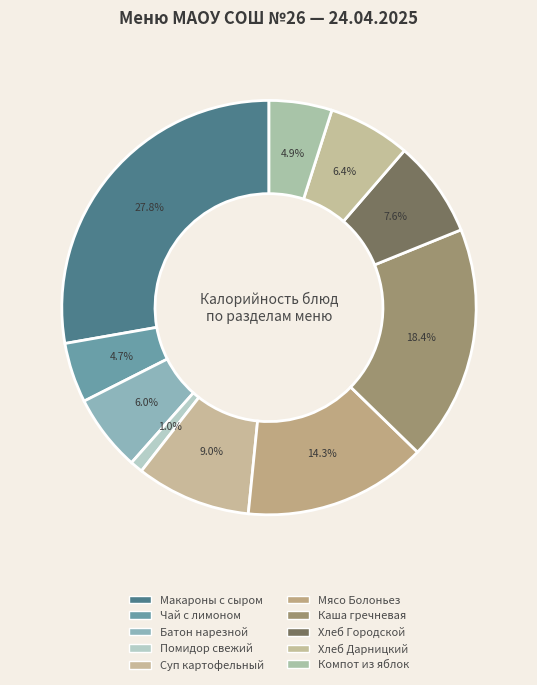

Is there any slice that represents more than half of the pie?

No